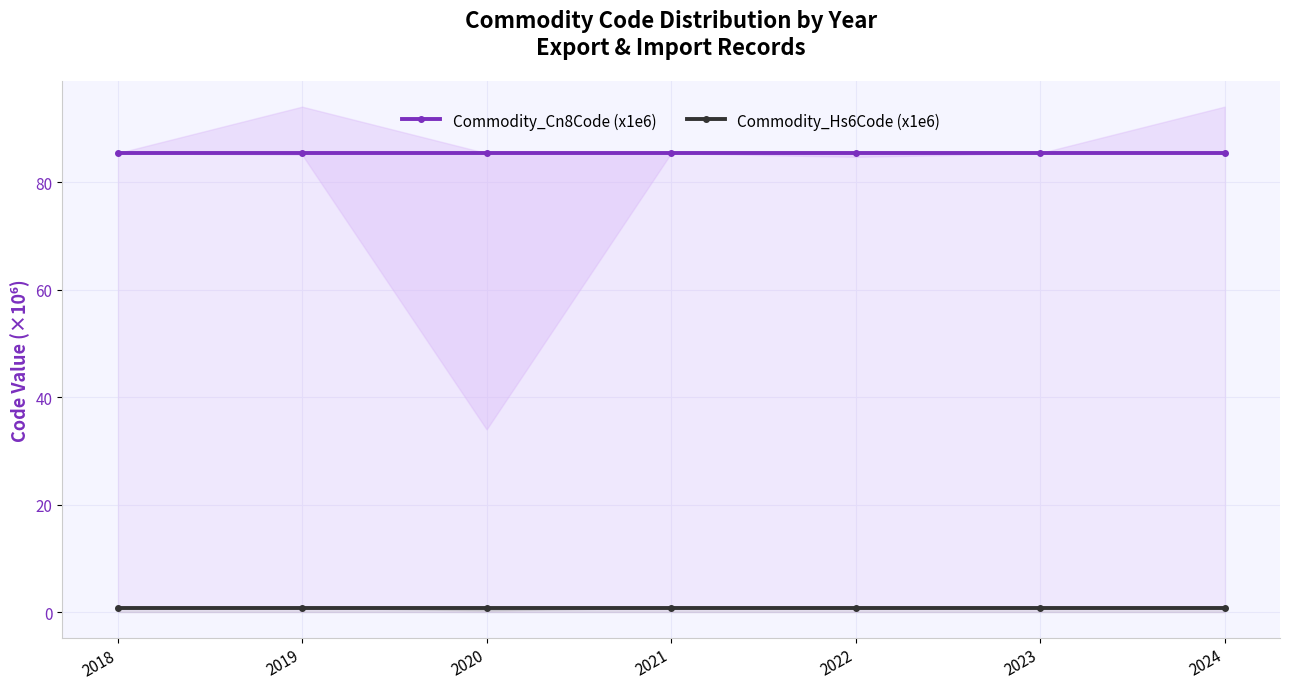

Which category has the lowest value across all series?

2018